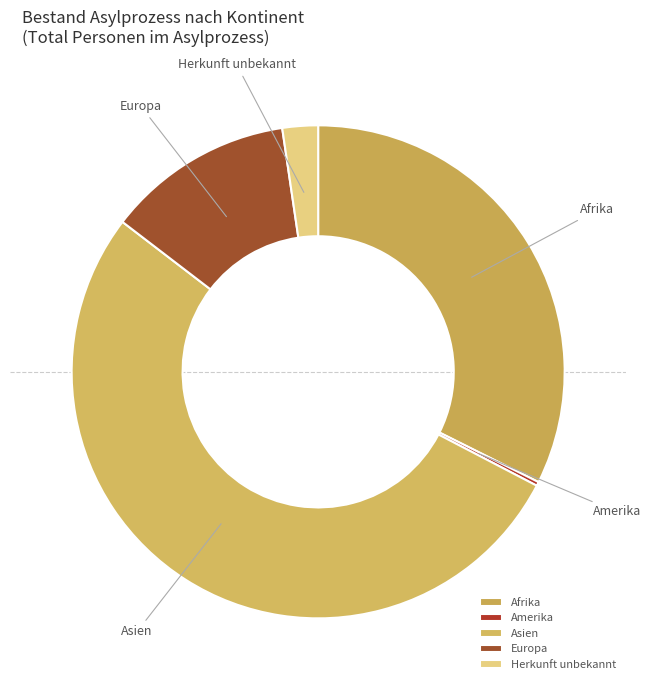

Combined, do Afrika and Europa account for over 50%?

No